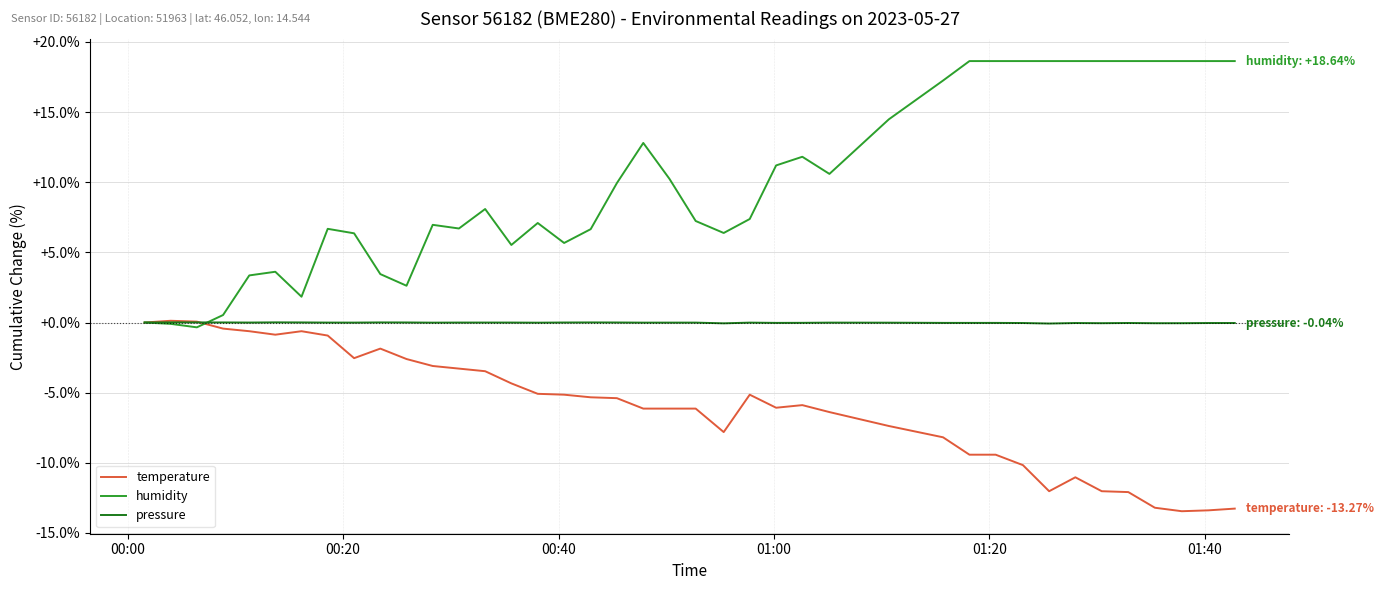

What is the lowest value of the pressure series?

-0.1